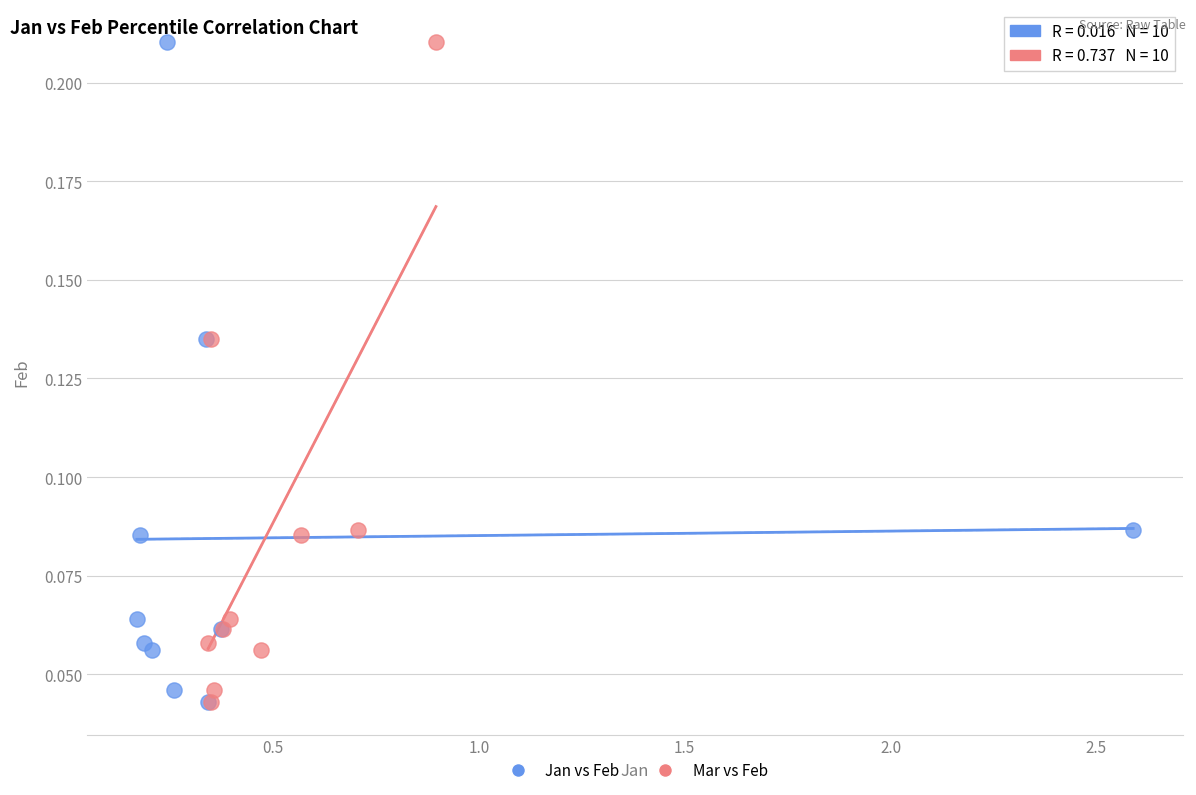

What are all the series names shown in the legend?

Jan vs Feb, Mar vs Feb